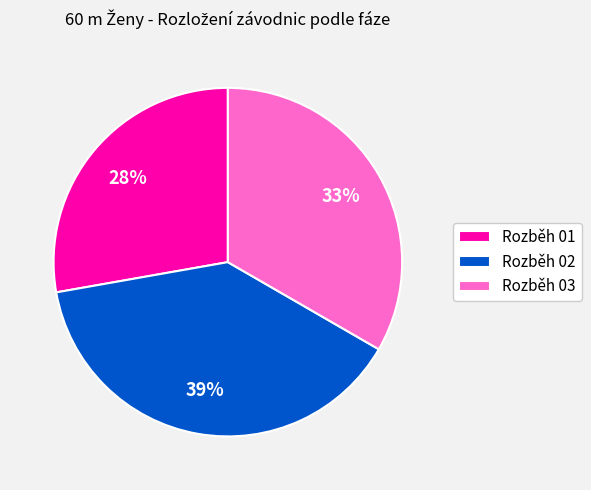

To the nearest percent, what is the average slice percentage?

33%